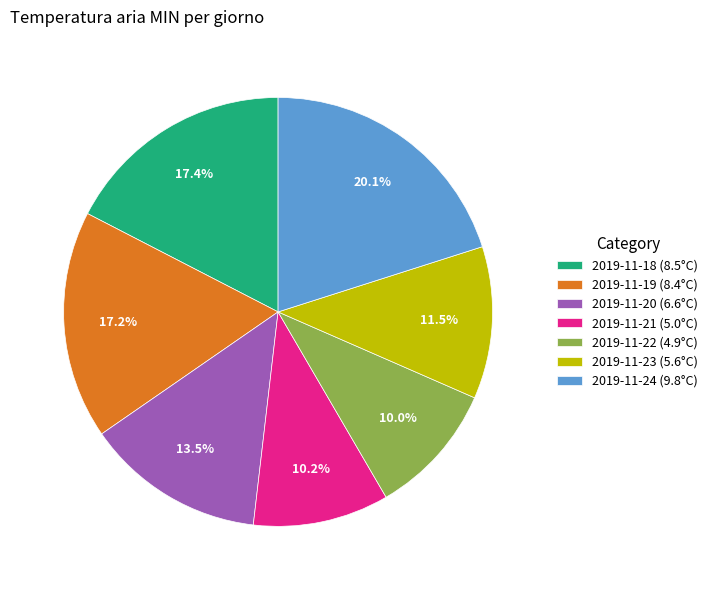

Between 2019-11-19 (8.4°C) and 2019-11-21 (5.0°C), which is larger?

2019-11-19 (8.4°C)